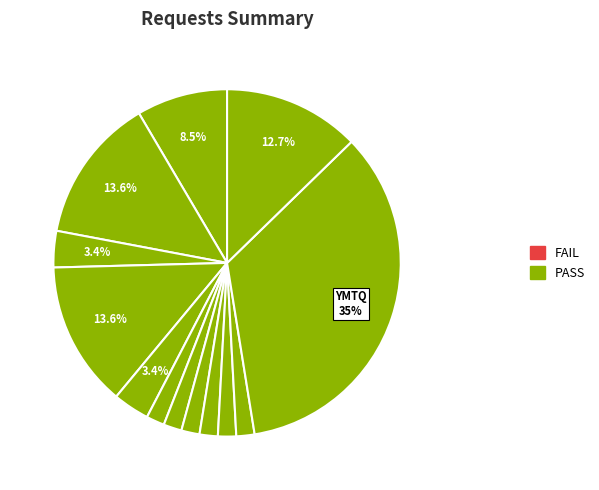

Count the number of slices in the pie.

13